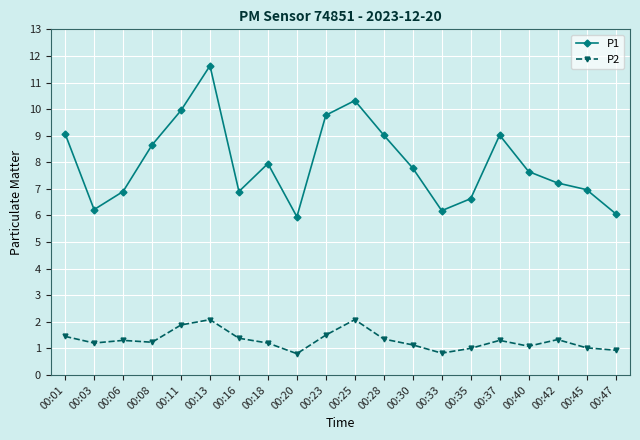

What is the minimum value for P1?

6.0